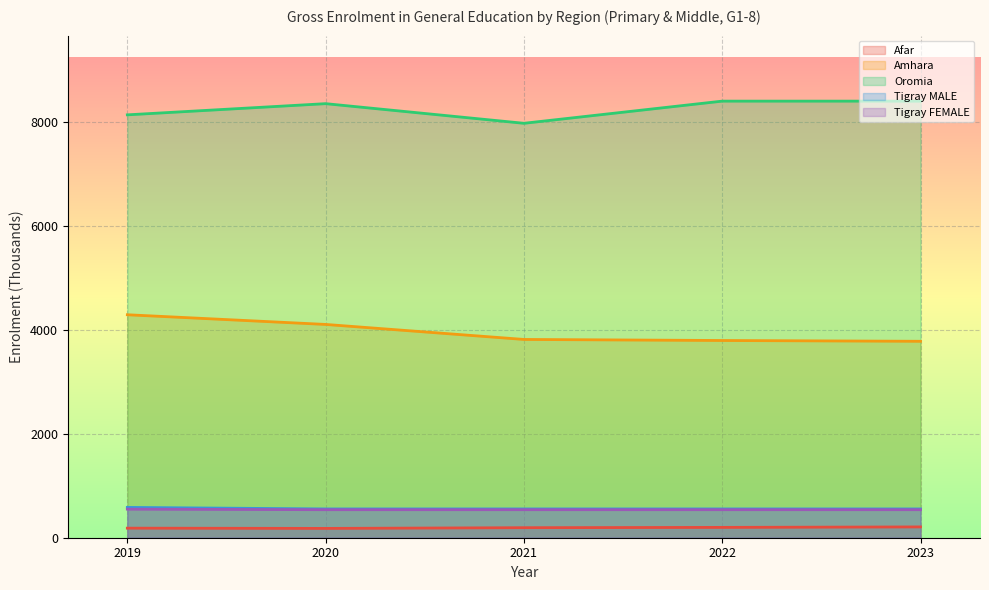

How many values in the Afar series are below 193?

2